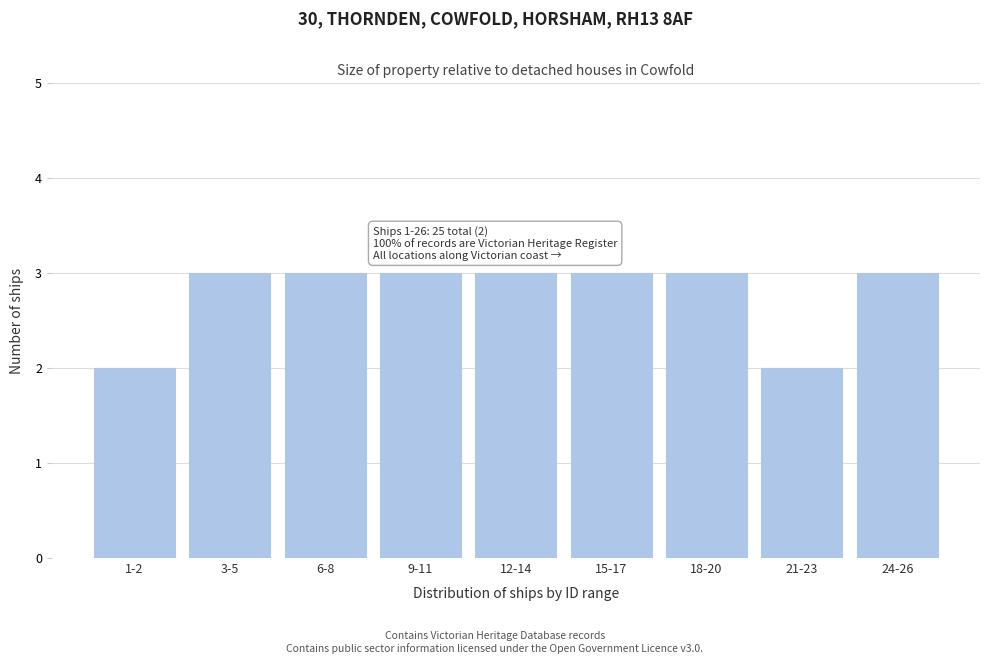

Reading left to right, list all the values displayed in this chart.

2	3	3	3	3	3	3	2	3